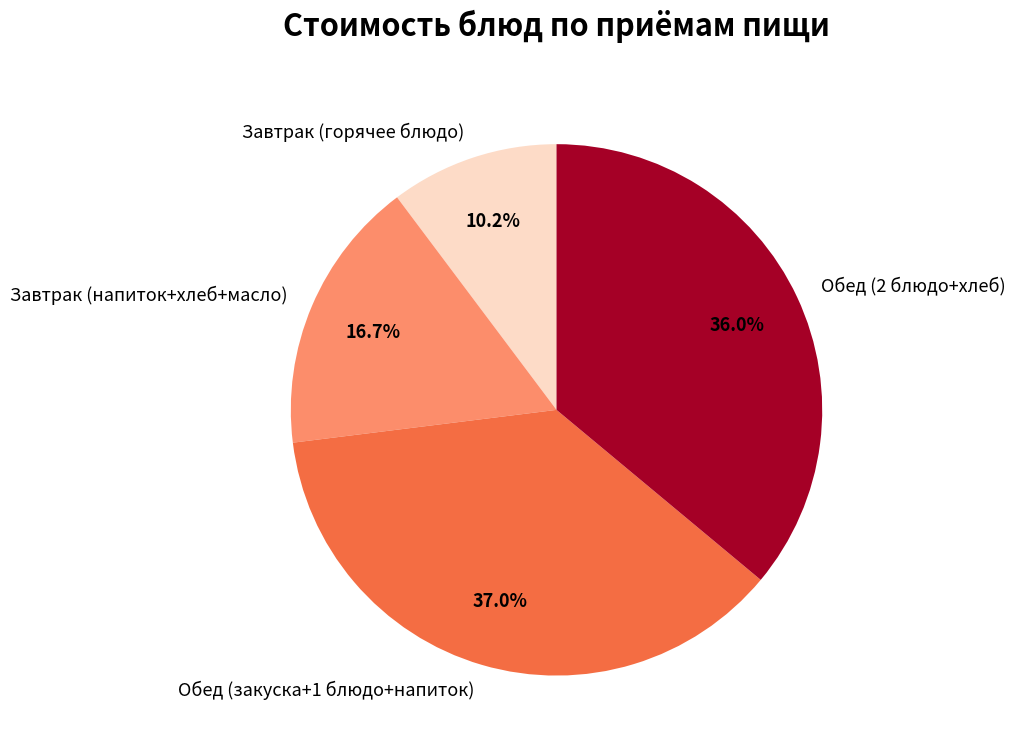

To the nearest percent, what is the difference between the largest and smallest slice percentages?

27%